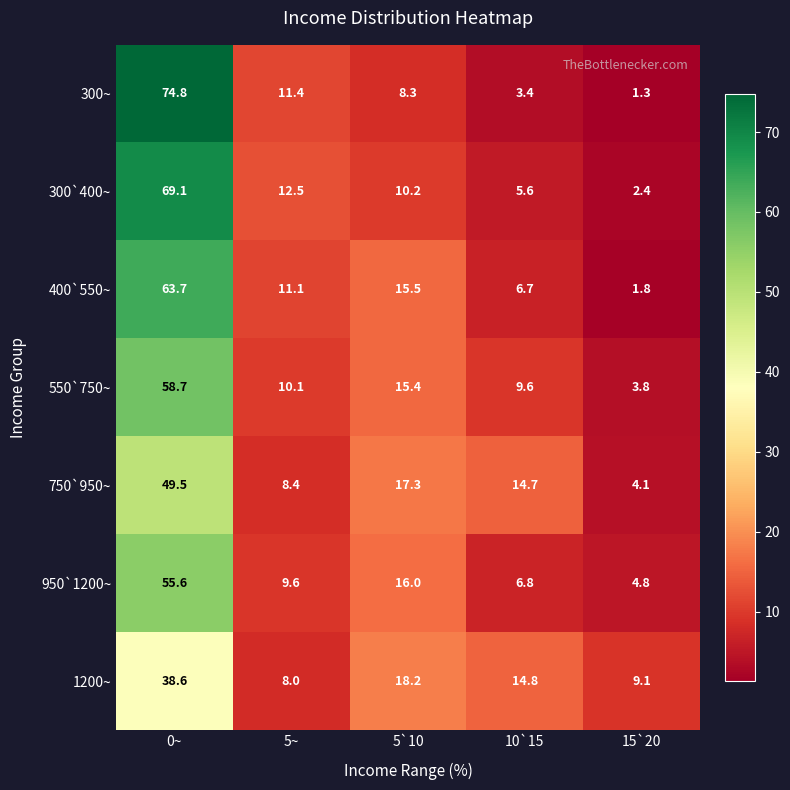

Which series has the widest spread of values?

300~